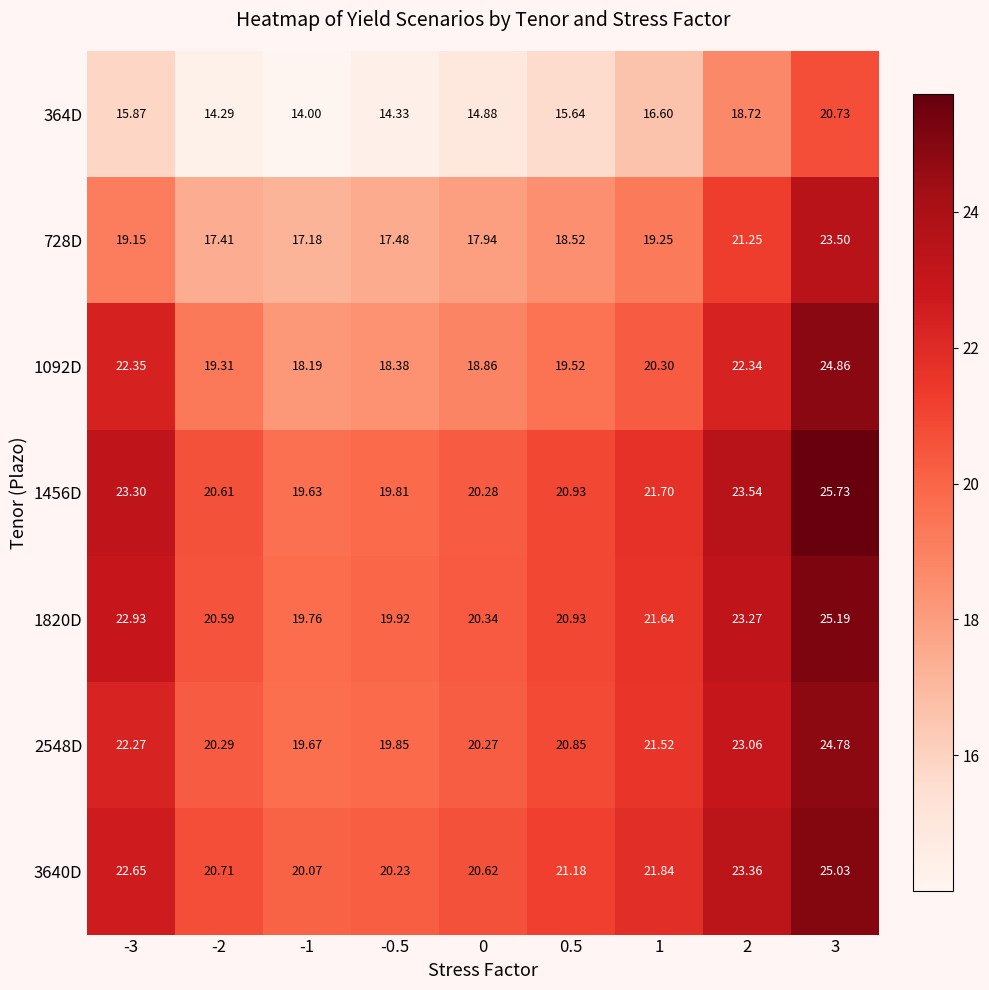

Is the value of 1456D at 1 greater than the value of 2548D at -3?

No